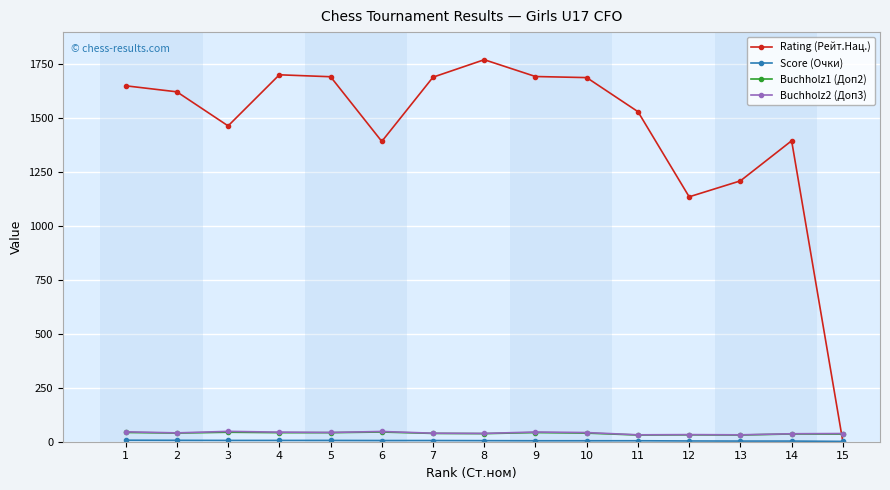

Which series changed the most between 2 and 12?

Rating (Рейт.Нац.)